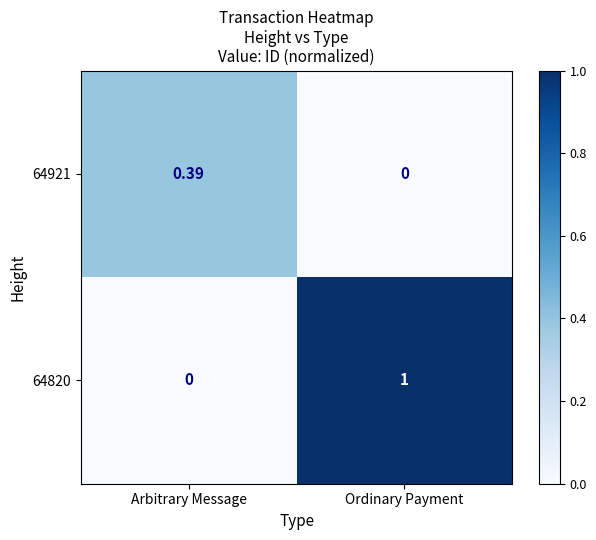

At which category is the sum across all series the highest?

Ordinary Payment